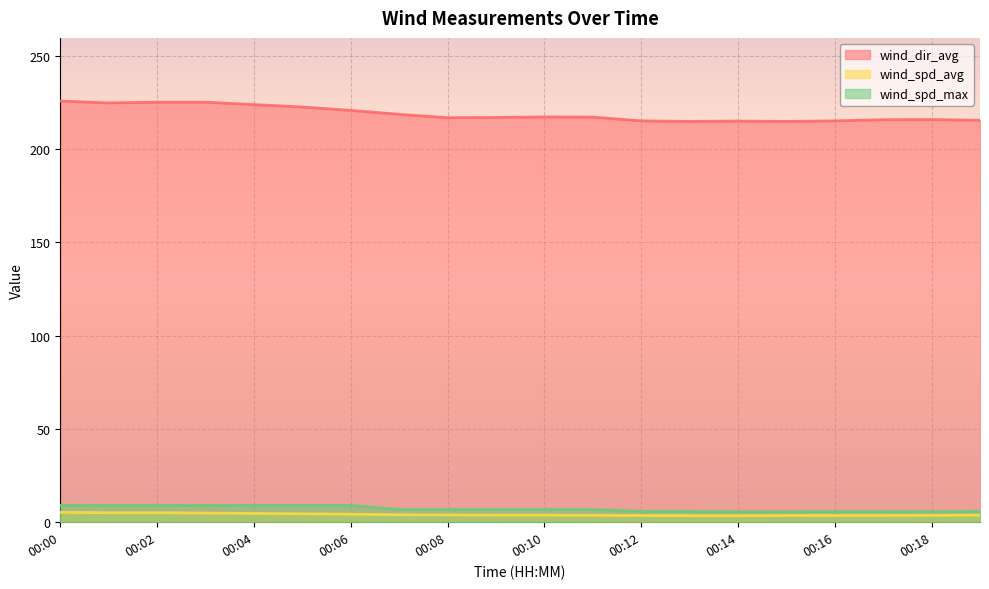

Reading right to left, extract all data points from this chart.

wind_dir_avg: 215.3	215.7	215.6	215.0	214.7	214.9	214.7	215.0	217.0	217.1	216.8	216.7	218.5	220.6	222.4	223.7	225.0	225.0	224.6	225.6
wind_spd_avg: 3.8	3.7	3.6	3.6	3.6	3.5	3.5	3.6	3.7	3.8	3.8	3.9	4.0	4.3	4.5	4.7	4.9	5.1	5.1	5.3
wind_spd_max: 5.8	5.7	5.7	5.7	5.6	5.6	5.8	5.8	6.8	6.8	6.8	6.8	6.8	9.0	9.0	9.0	9.0	9.0	9.0	9.0